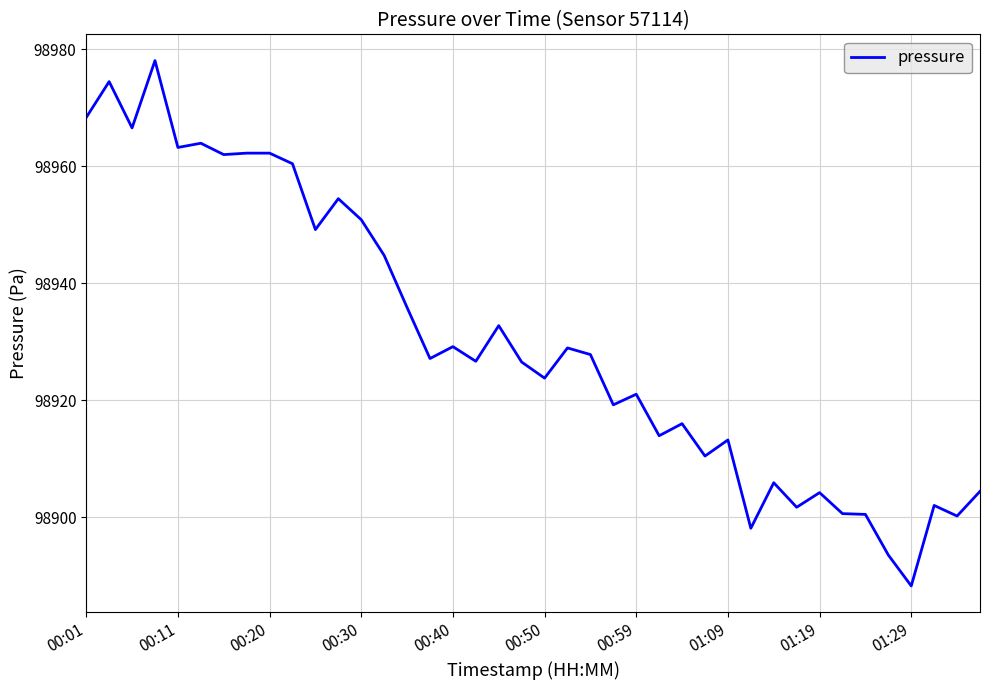

What is the smallest value displayed?

98888.3